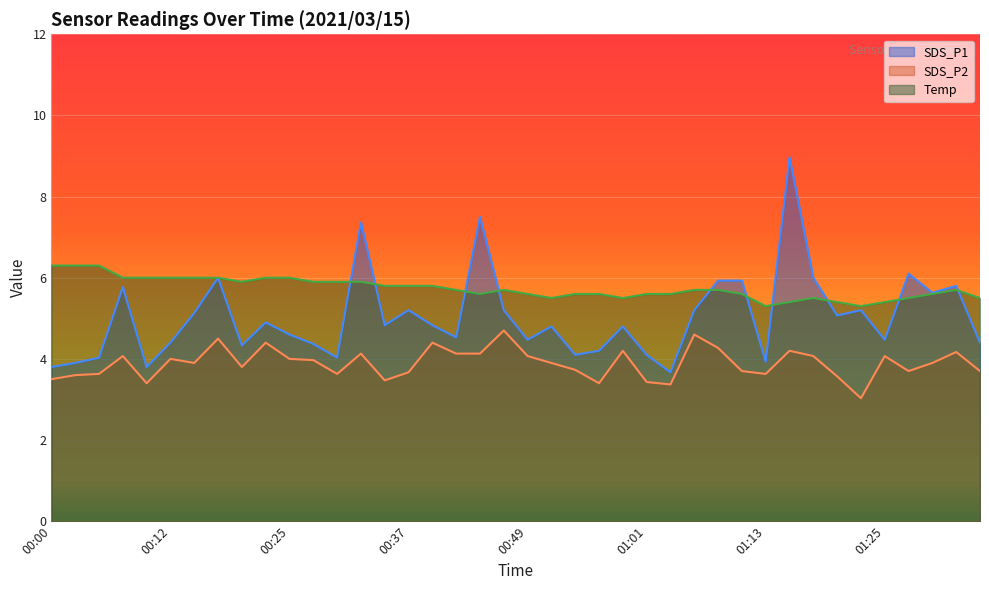

In Temp, how many points are lower than both neighbors (excluding endpoints)?

6